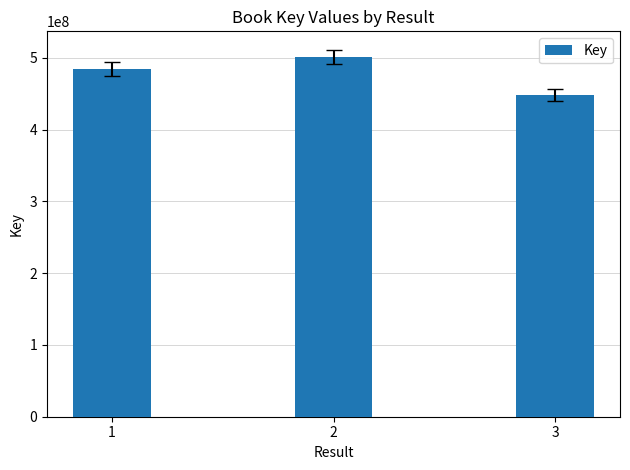

What is the sum of the values at 1 and 2?

986149968